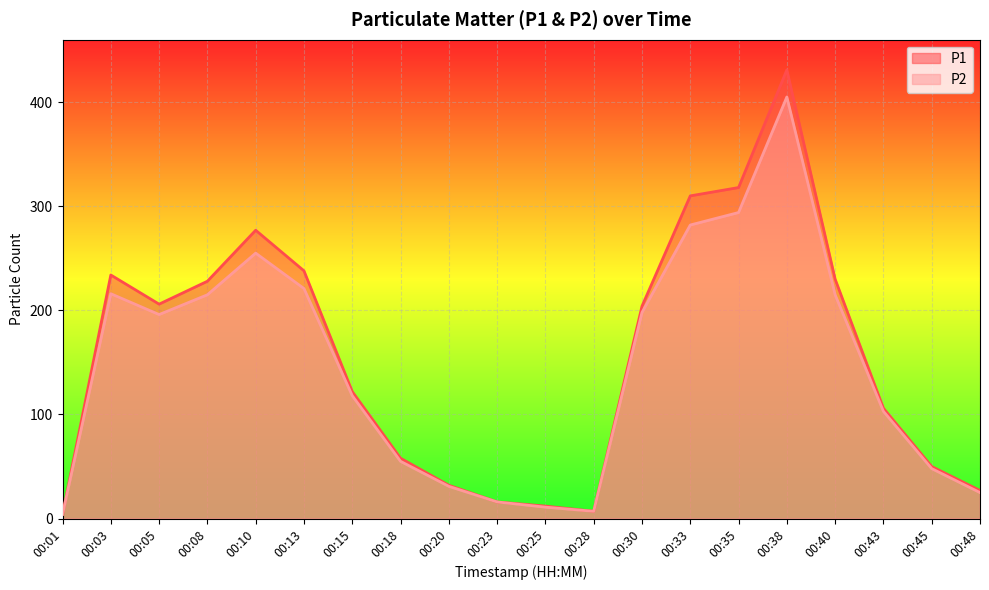

What is the value of the P2 point at the 19th from the left?

48